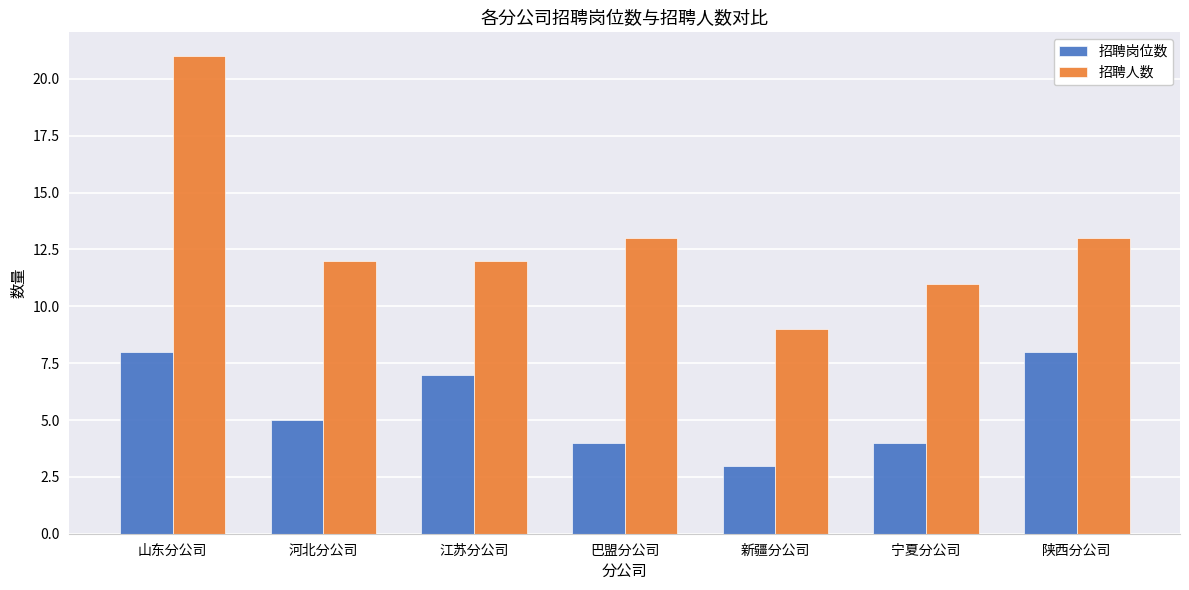

What is the sum of all 招聘人数 values?

91